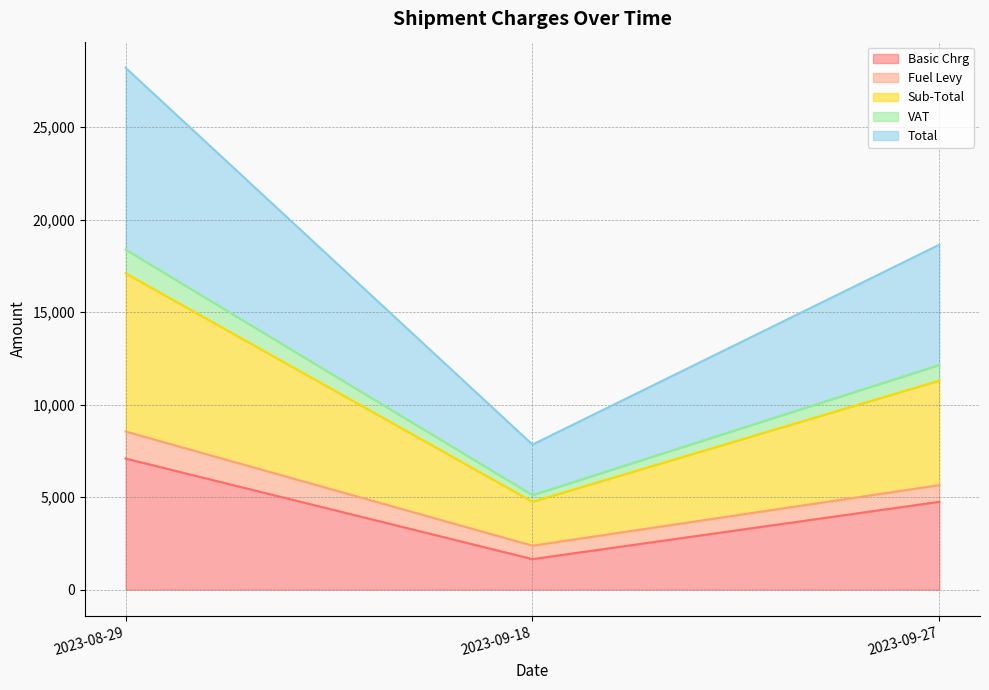

What is the average value of the Sub-Total series?

5524.7